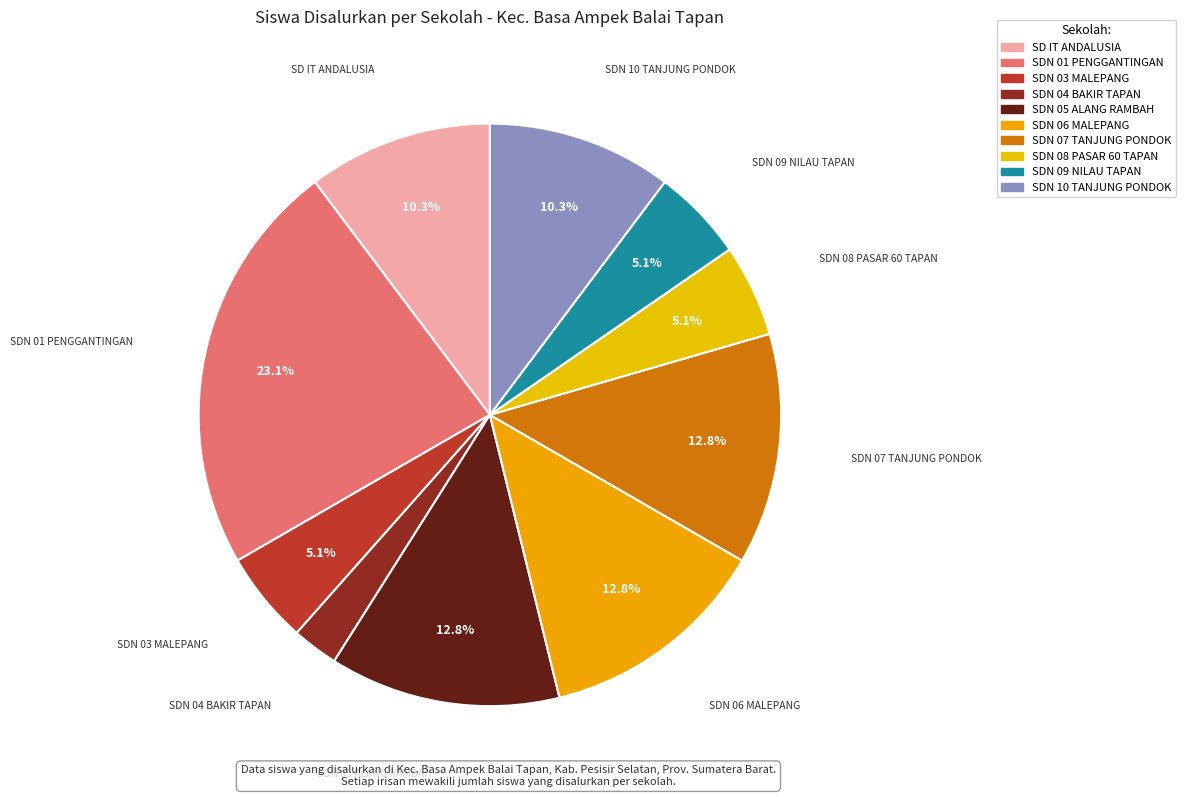

To the nearest percent, what is the difference between the SDN 05 ALANG RAMBAH and SDN 10 TANJUNG PONDOK slice percentages?

3%